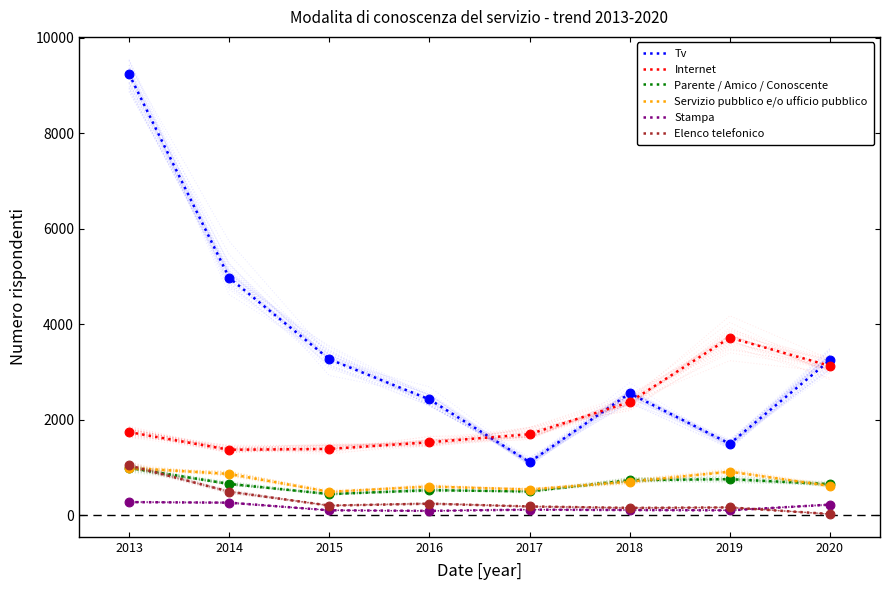

Is the value of Servizio pubblico e/o ufficio pubblico at 2020 greater than the value of Internet at 2014?

No